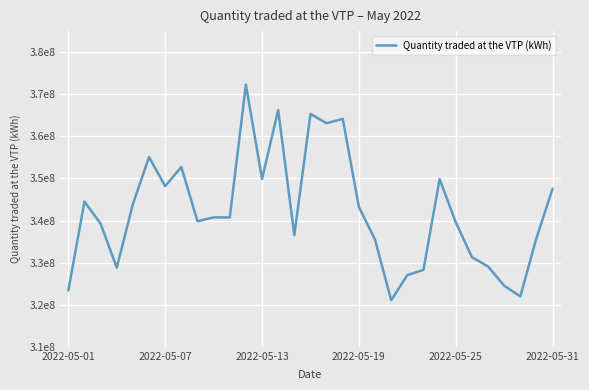

Reading left to right, extract all data points from this chart.

323343316.1	344507798.2	339232067.2	328795746.2	343911687.7	355074624.0	348152597.1	352722270.1	339837584.3	340745470.7	340735811.8	372281264.5	349881830.7	366247456.0	336509877.1	365323172.3	363115930.0	364156656.1	343217467.6	335461710.0	321068888.7	327038120.6	328278743.5	349827763.5	339594896.2	331297411.2	329079342.8	324520961.0	321962688.2	335851156.4	347582222.1